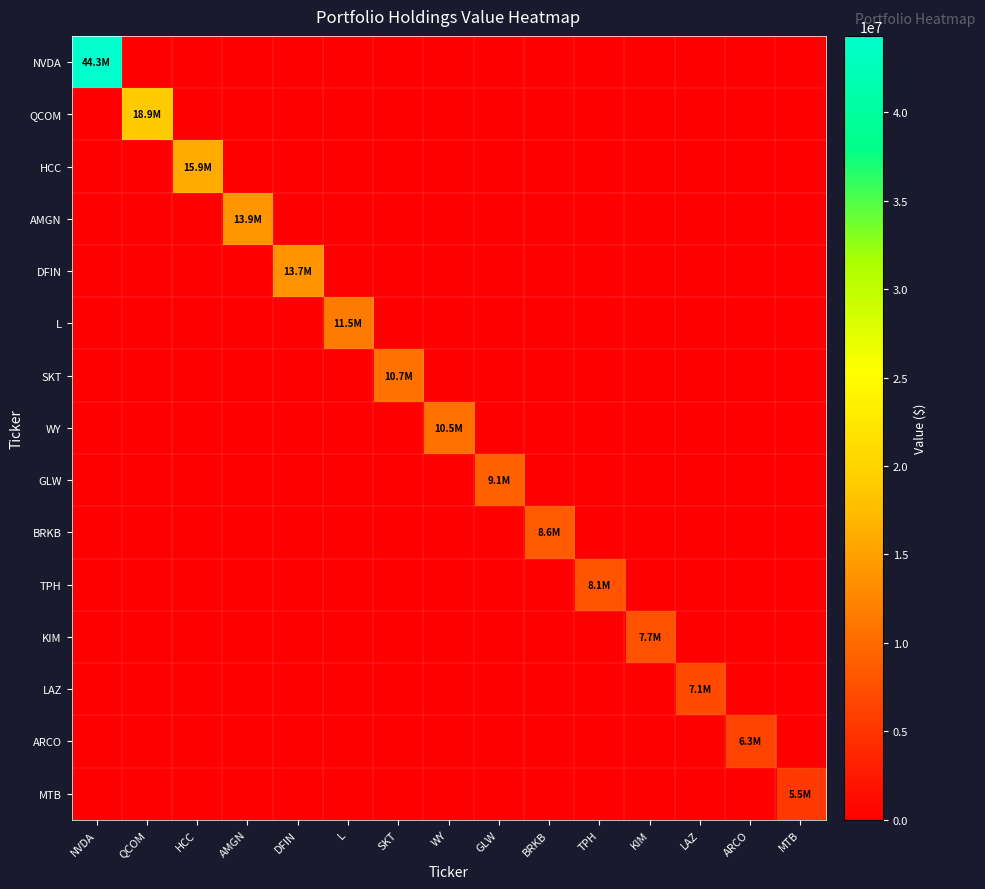

Reading left to right, extract all data points from this chart.

NVDA: NVDA=44309350	QCOM=0	HCC=0	AMGN=0	DFIN=0	L=0	SKT=0	WY=0	GLW=0	BRKB=0	TPH=0	KIM=0	LAZ=0	ARCO=0	MTB=0
QCOM: NVDA=0	QCOM=18923981	HCC=0	AMGN=0	DFIN=0	L=0	SKT=0	WY=0	GLW=0	BRKB=0	TPH=0	KIM=0	LAZ=0	ARCO=0	MTB=0
HCC: NVDA=0	QCOM=0	HCC=15943548	AMGN=0	DFIN=0	L=0	SKT=0	WY=0	GLW=0	BRKB=0	TPH=0	KIM=0	LAZ=0	ARCO=0	MTB=0
AMGN: NVDA=0	QCOM=0	HCC=0	AMGN=13924319	DFIN=0	L=0	SKT=0	WY=0	GLW=0	BRKB=0	TPH=0	KIM=0	LAZ=0	ARCO=0	MTB=0
DFIN: NVDA=0	QCOM=0	HCC=0	AMGN=0	DFIN=13675995	L=0	SKT=0	WY=0	GLW=0	BRKB=0	TPH=0	KIM=0	LAZ=0	ARCO=0	MTB=0
L: NVDA=0	QCOM=0	HCC=0	AMGN=0	DFIN=0	L=11524371	SKT=0	WY=0	GLW=0	BRKB=0	TPH=0	KIM=0	LAZ=0	ARCO=0	MTB=0
SKT: NVDA=0	QCOM=0	HCC=0	AMGN=0	DFIN=0	L=0	SKT=10673283	WY=0	GLW=0	BRKB=0	TPH=0	KIM=0	LAZ=0	ARCO=0	MTB=0
WY: NVDA=0	QCOM=0	HCC=0	AMGN=0	DFIN=0	L=0	SKT=0	WY=10527409	GLW=0	BRKB=0	TPH=0	KIM=0	LAZ=0	ARCO=0	MTB=0
GLW: NVDA=0	QCOM=0	HCC=0	AMGN=0	DFIN=0	L=0	SKT=0	WY=0	GLW=9055513	BRKB=0	TPH=0	KIM=0	LAZ=0	ARCO=0	MTB=0
BRKB: NVDA=0	QCOM=0	HCC=0	AMGN=0	DFIN=0	L=0	SKT=0	WY=0	GLW=0	BRKB=8634382	TPH=0	KIM=0	LAZ=0	ARCO=0	MTB=0
TPH: NVDA=0	QCOM=0	HCC=0	AMGN=0	DFIN=0	L=0	SKT=0	WY=0	GLW=0	BRKB=0	TPH=8126955	KIM=0	LAZ=0	ARCO=0	MTB=0
KIM: NVDA=0	QCOM=0	HCC=0	AMGN=0	DFIN=0	L=0	SKT=0	WY=0	GLW=0	BRKB=0	TPH=0	KIM=7659244	LAZ=0	ARCO=0	MTB=0
LAZ: NVDA=0	QCOM=0	HCC=0	AMGN=0	DFIN=0	L=0	SKT=0	WY=0	GLW=0	BRKB=0	TPH=0	KIM=0	LAZ=7086508	ARCO=0	MTB=0
ARCO: NVDA=0	QCOM=0	HCC=0	AMGN=0	DFIN=0	L=0	SKT=0	WY=0	GLW=0	BRKB=0	TPH=0	KIM=0	LAZ=0	ARCO=6311204	MTB=0
MTB: NVDA=0	QCOM=0	HCC=0	AMGN=0	DFIN=0	L=0	SKT=0	WY=0	GLW=0	BRKB=0	TPH=0	KIM=0	LAZ=0	ARCO=0	MTB=5509382